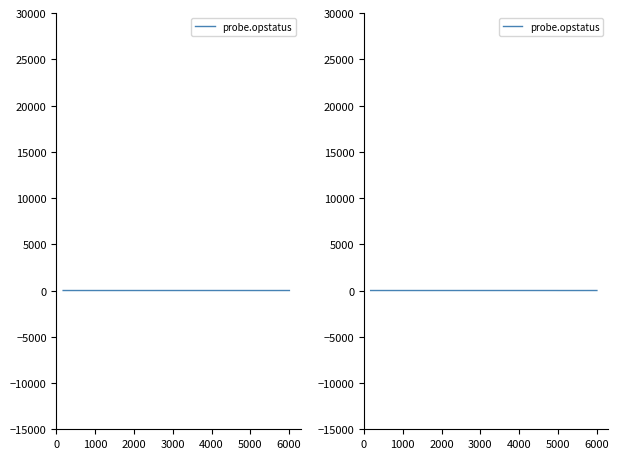

What is the maximum value shown in the chart?

1